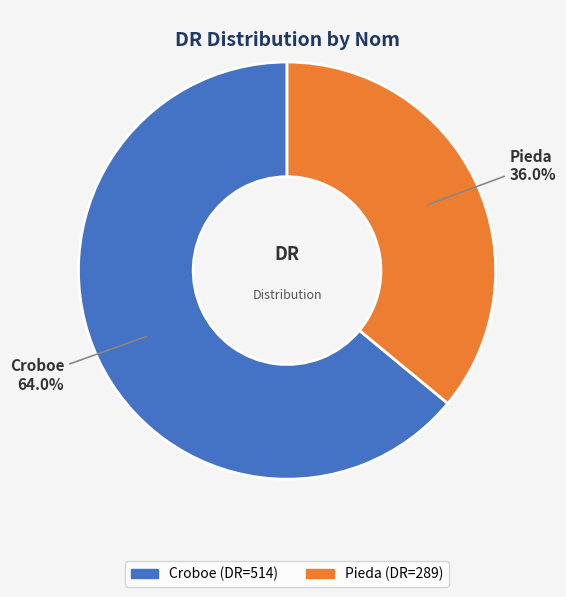

Combined, do Croboe and Pieda account for over 50%?

Yes